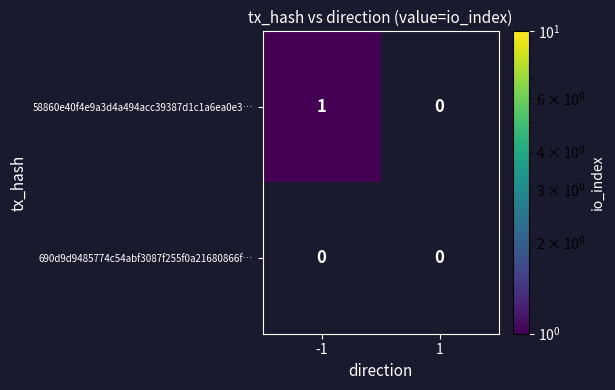

Which series changed the most between -1 and 1?

58860e40f4e9a3d4a494acc39387d1c1a6ea0e3…